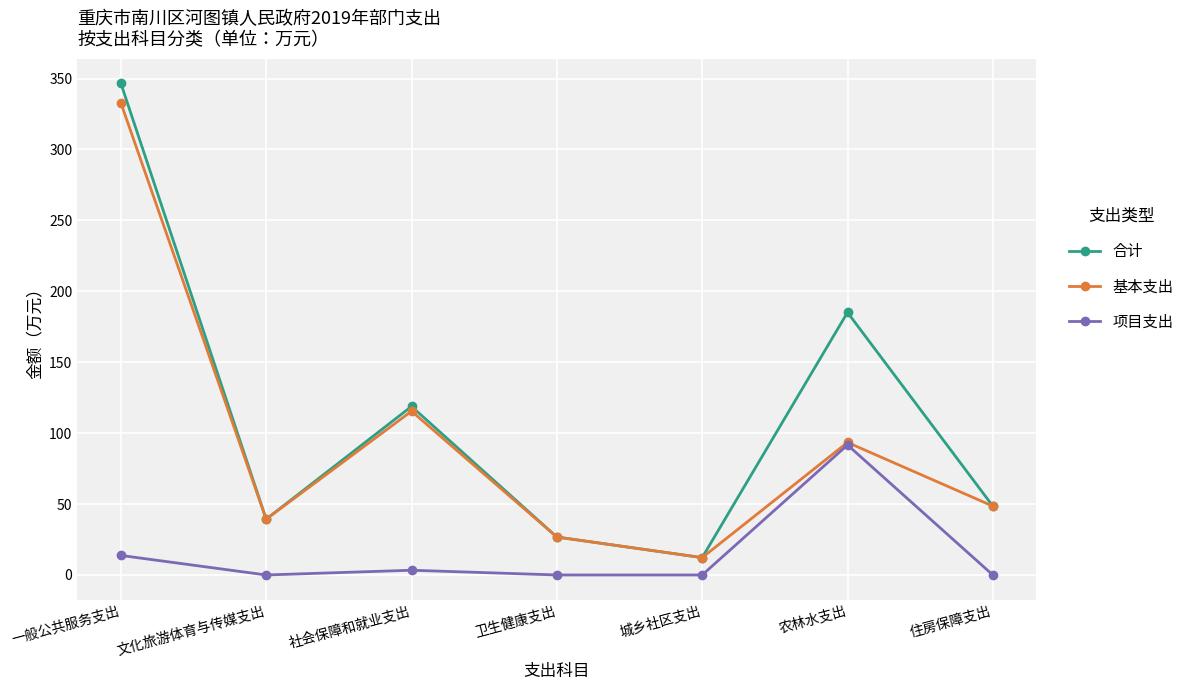

Is the value of 合计 at 文化旅游体育与传媒支出 greater than the value of 项目支出 at 住房保障支出?

Yes